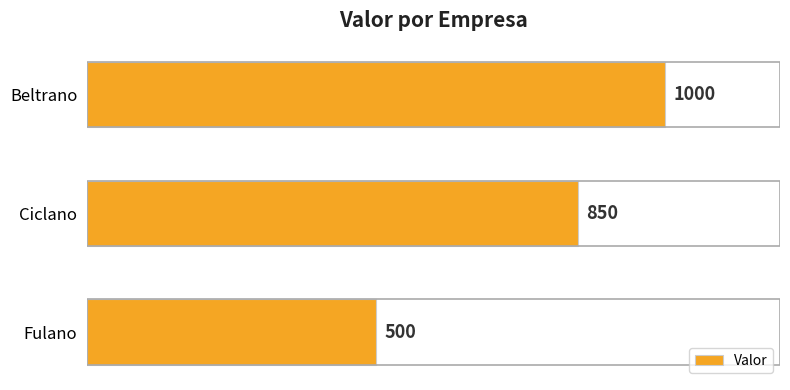

Which has a higher value, Beltrano or Fulano?

Beltrano